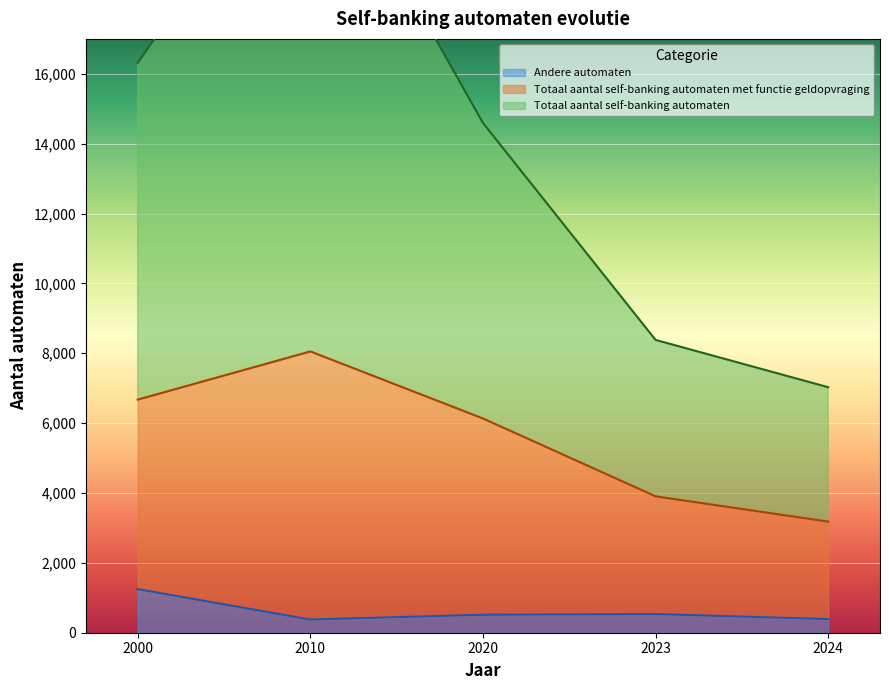

In Totaal aantal self-banking automaten met functie geldopvraging, how many points are higher than both neighbors (excluding endpoints)?

1